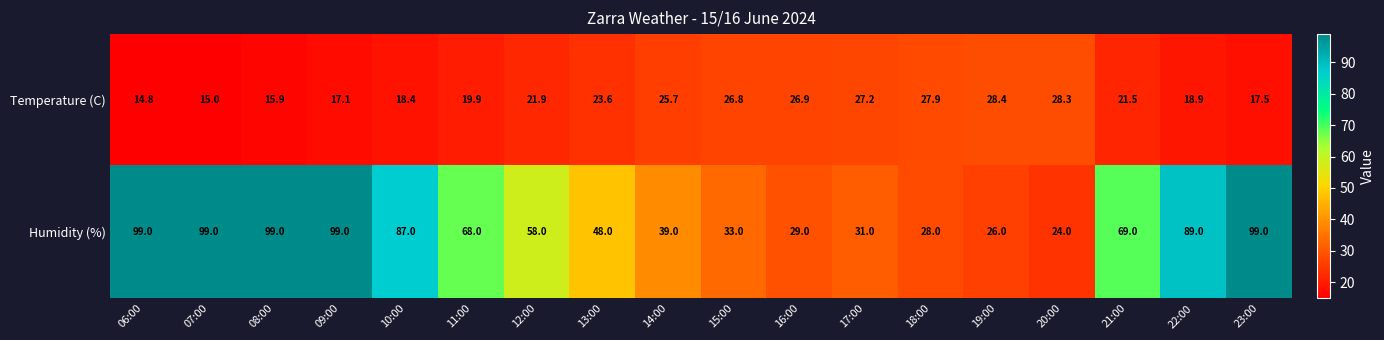

Which series has the largest range (max minus min)?

Humidity (%)